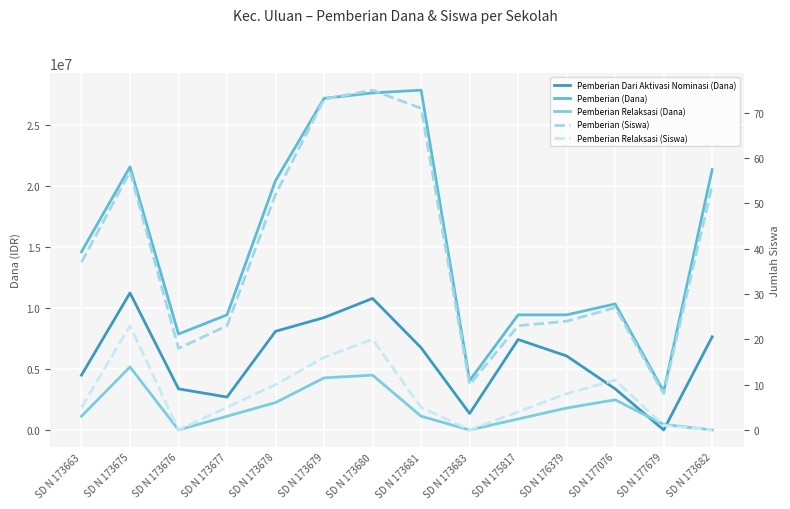

Is it true that Pemberian (Siswa) equals 24 at SD N 176379?

True